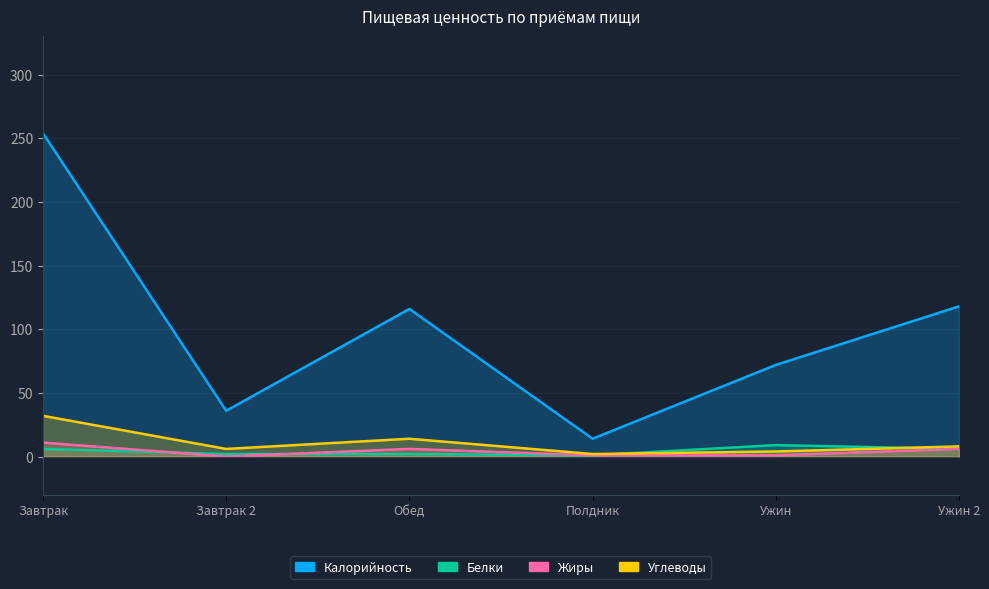

True or false: Белки and Калорийность cross at least once.

False